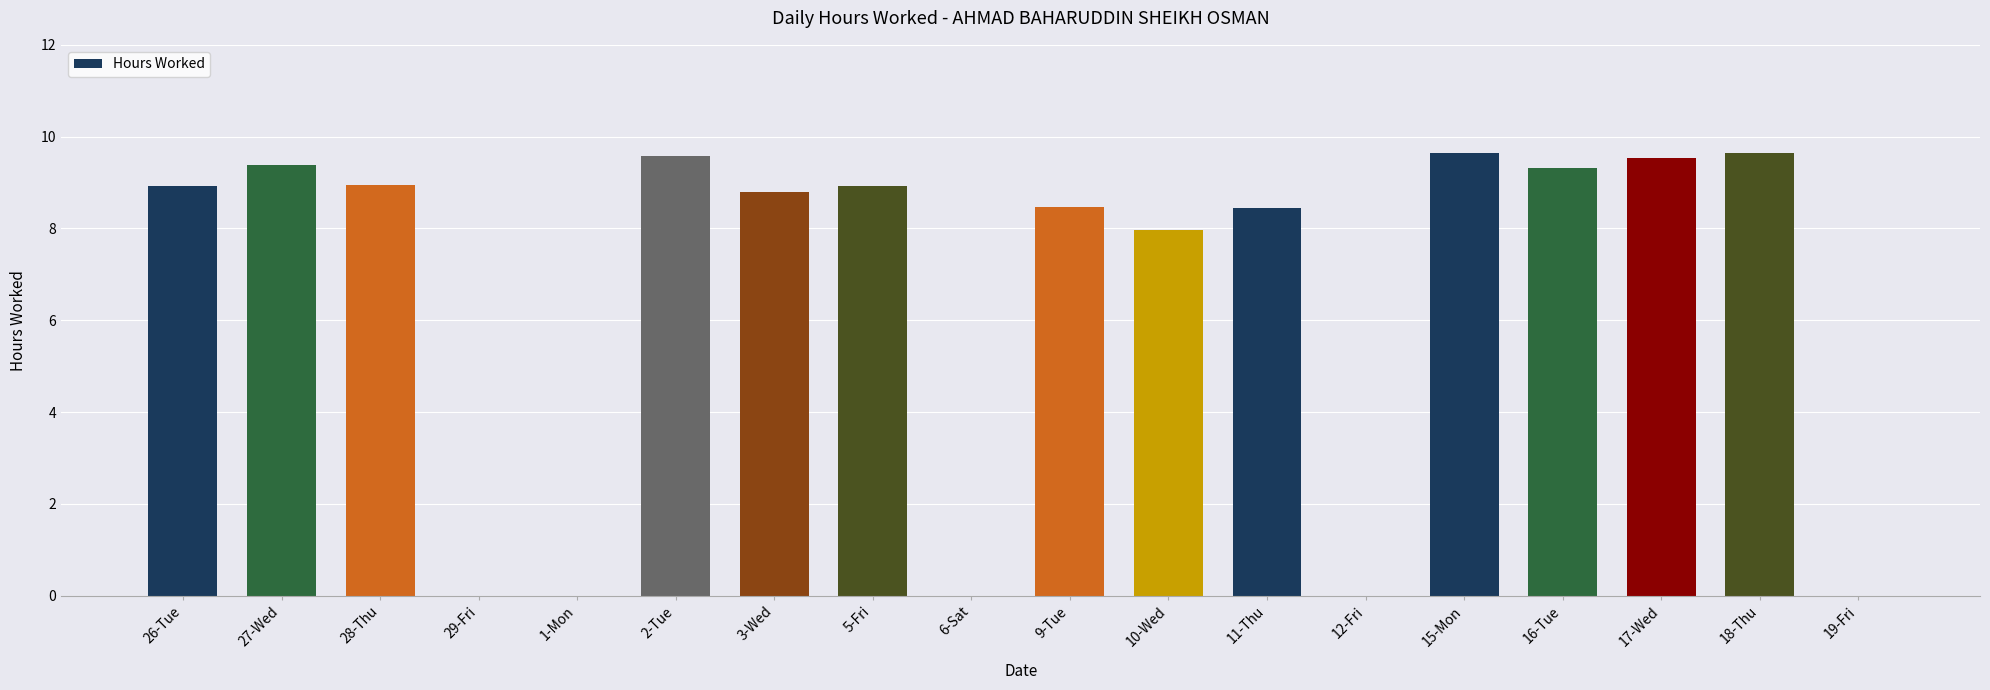

What is the greatest value displayed?

9.7